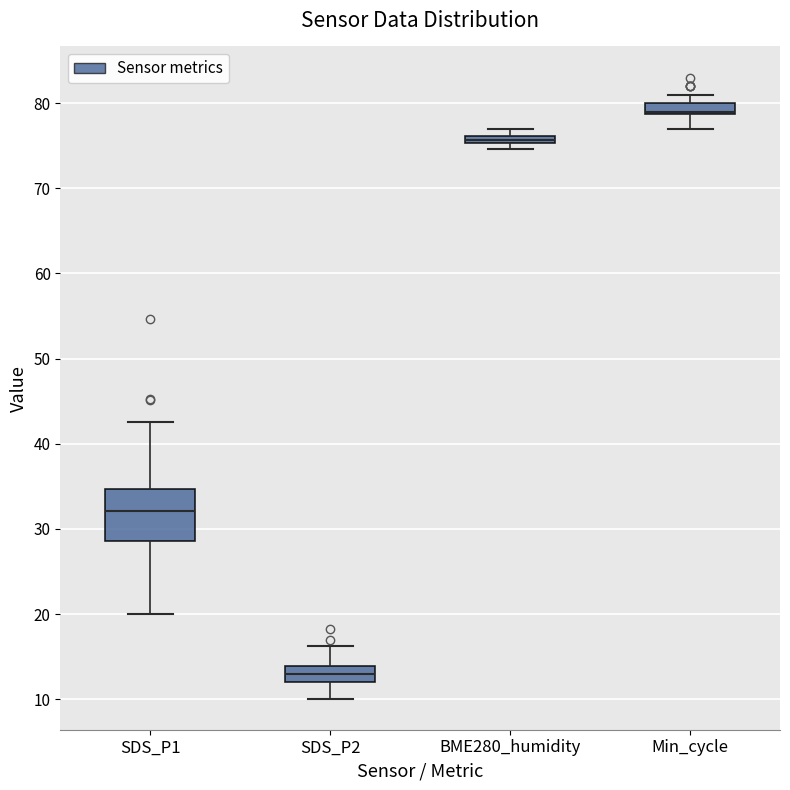

Where does the upper whisker of the box for SDS_P1 end on the y-axis? The values are not printed on the chart, so give them approximately, as read against the axis.

43